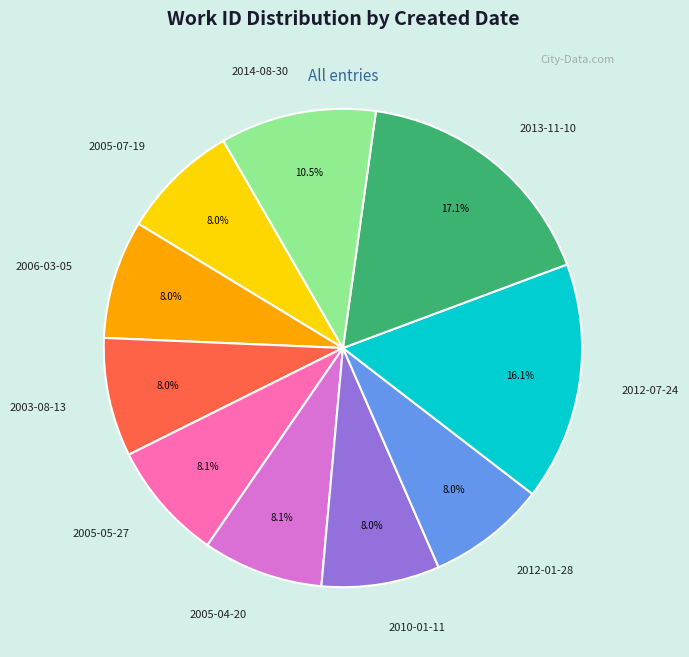

Does any single category account for the majority?

No